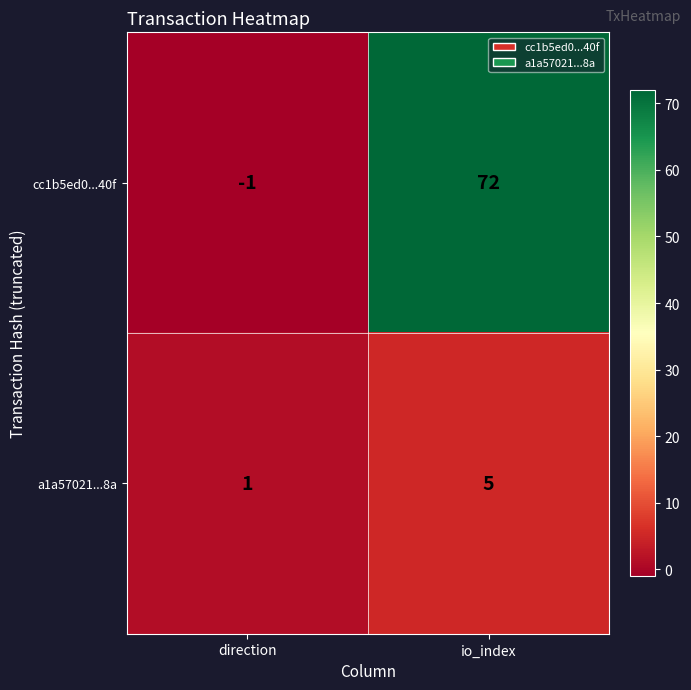

Which series has the largest total across all categories?

cc1b5ed0...40f